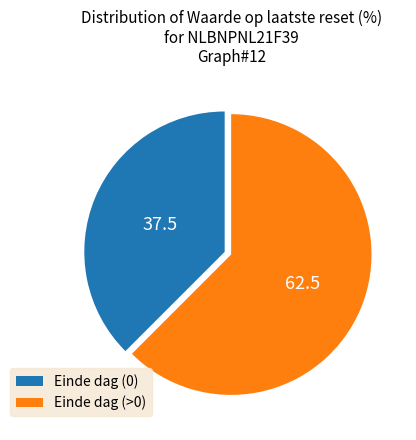

Which slice is the largest?

Einde dag (>0)